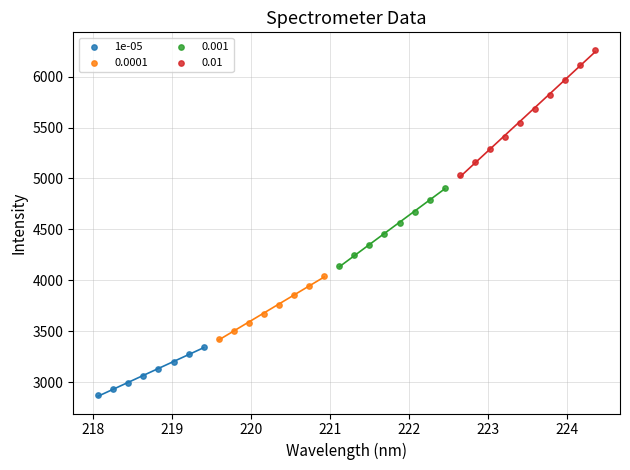

Which series reaches the minimum Y coordinate?

1e-05